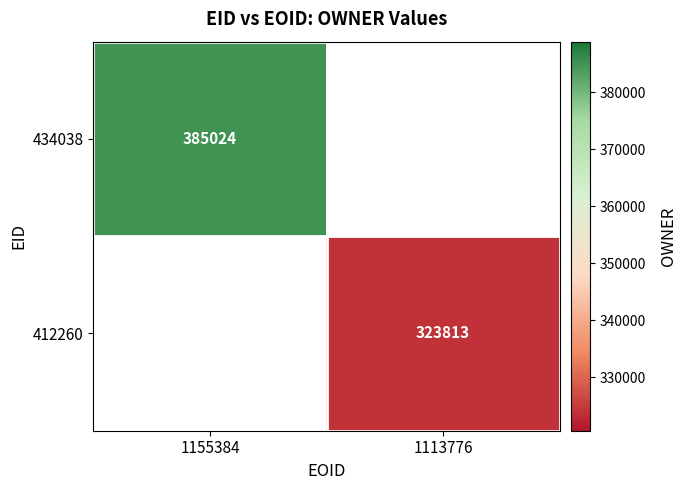

The value of 434038 at 1155384 is 653851. True or false?

False